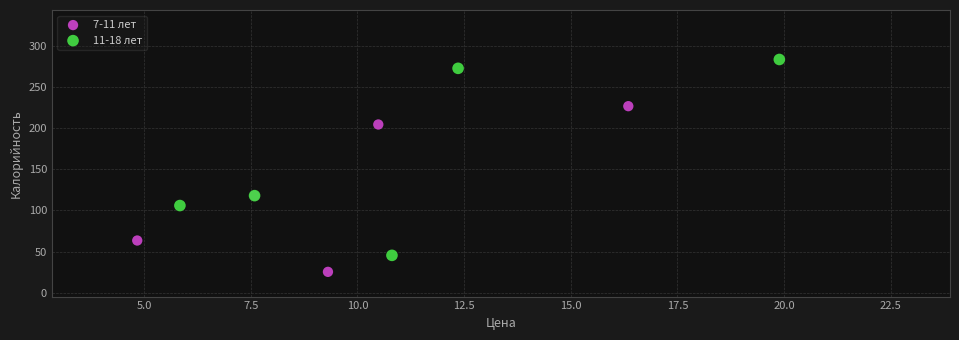

Which series has the largest Y range (max minus min)?

11-18 лет